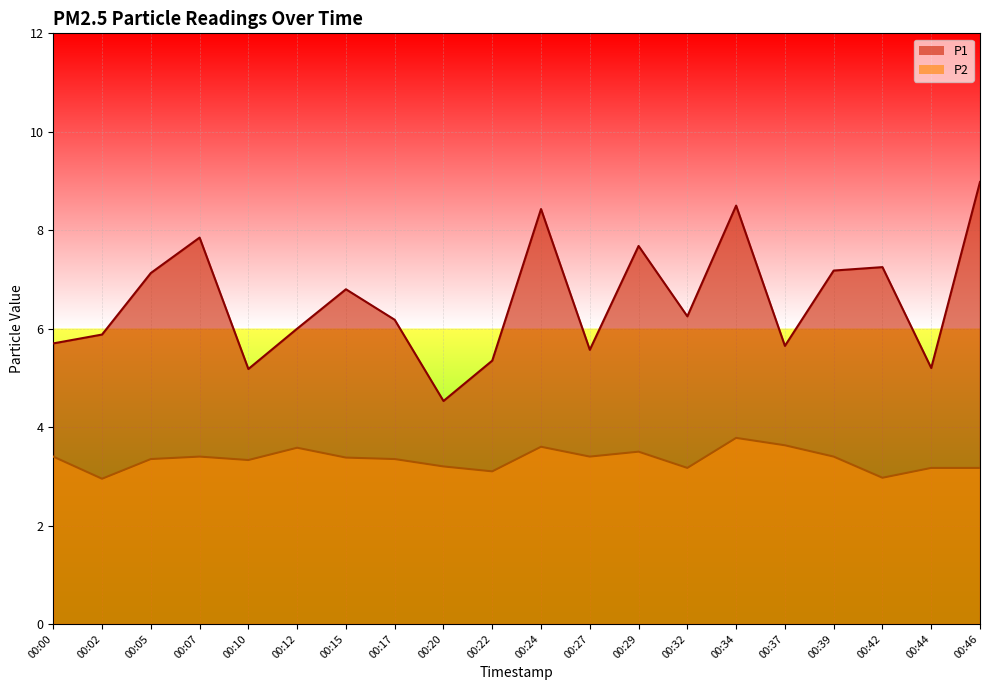

How many values in the P2 series are below 3?

2